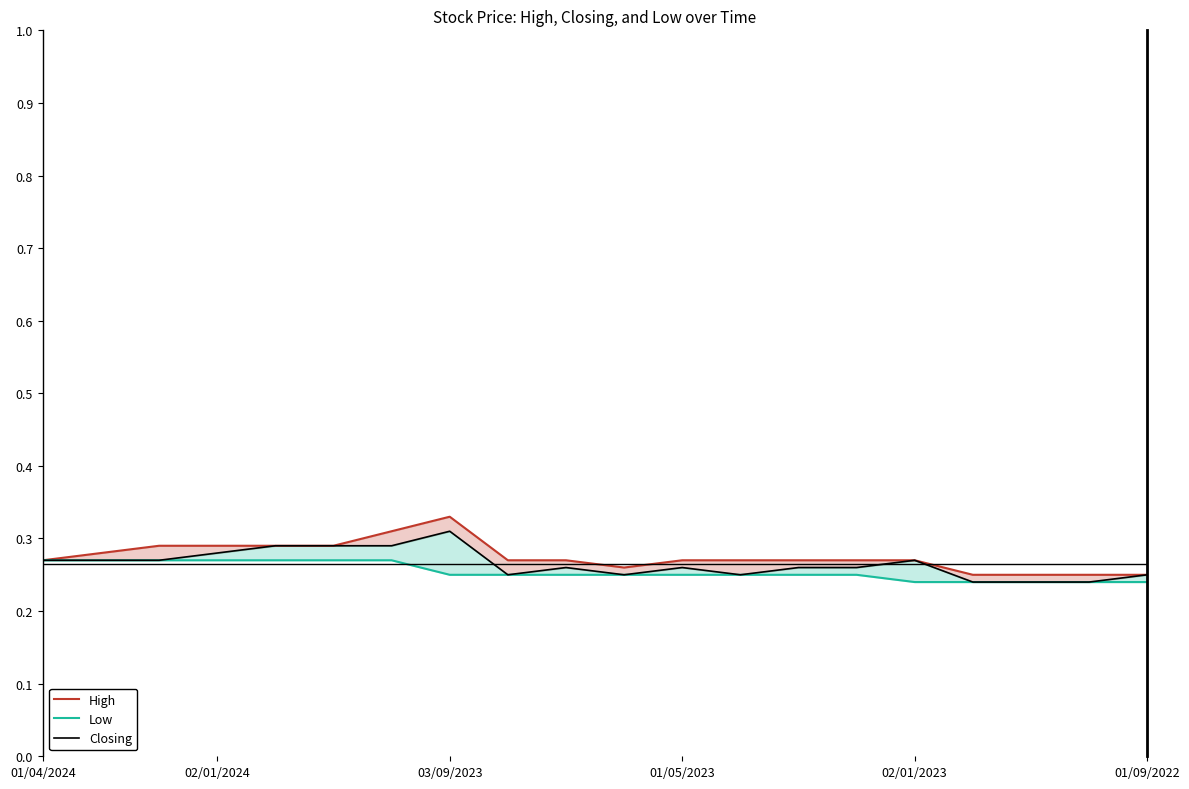

Rank the categories by Low value from lowest to highest.

15, 16, 17, 18, 19, 7, 8, 9, 10, 11, 12, 13, 14, 01/04/2024, 02/01/2024, 03/09/2023, 01/05/2023, 02/01/2023, 01/09/2022, 6